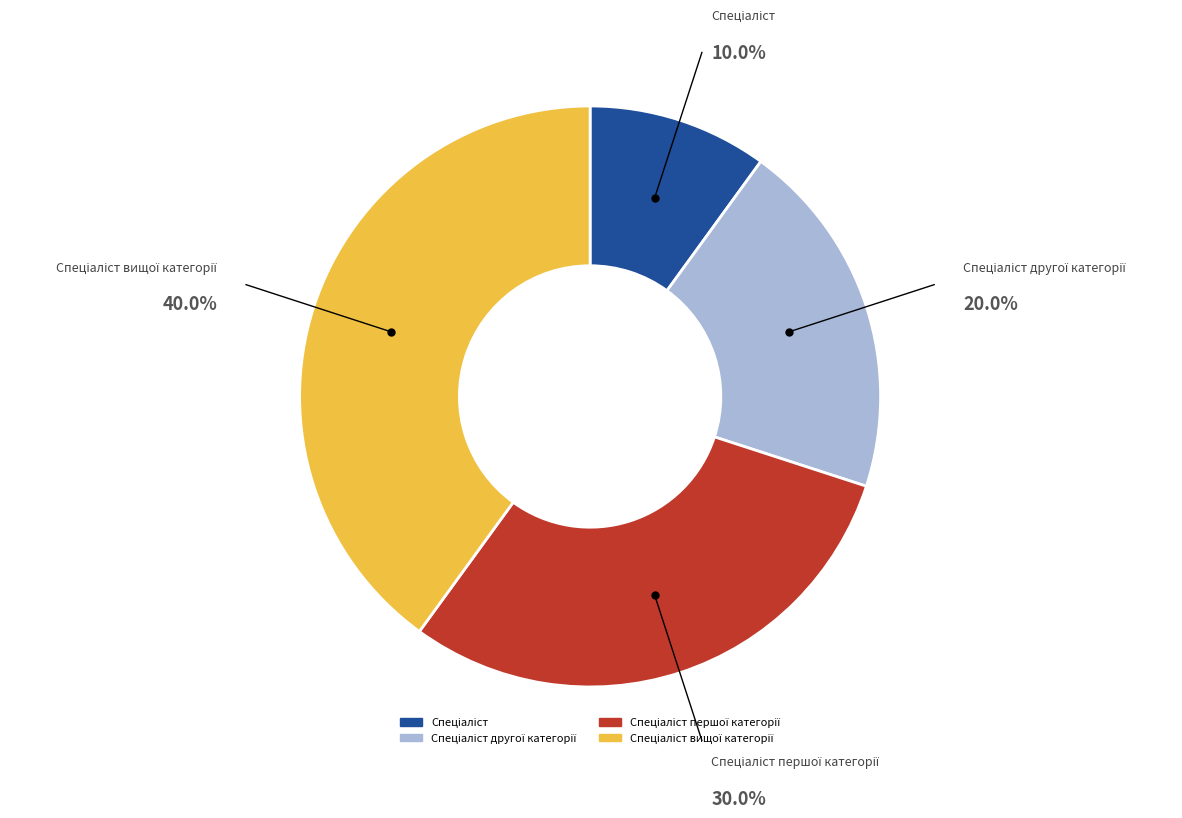

Is there any slice that represents more than half of the pie?

No